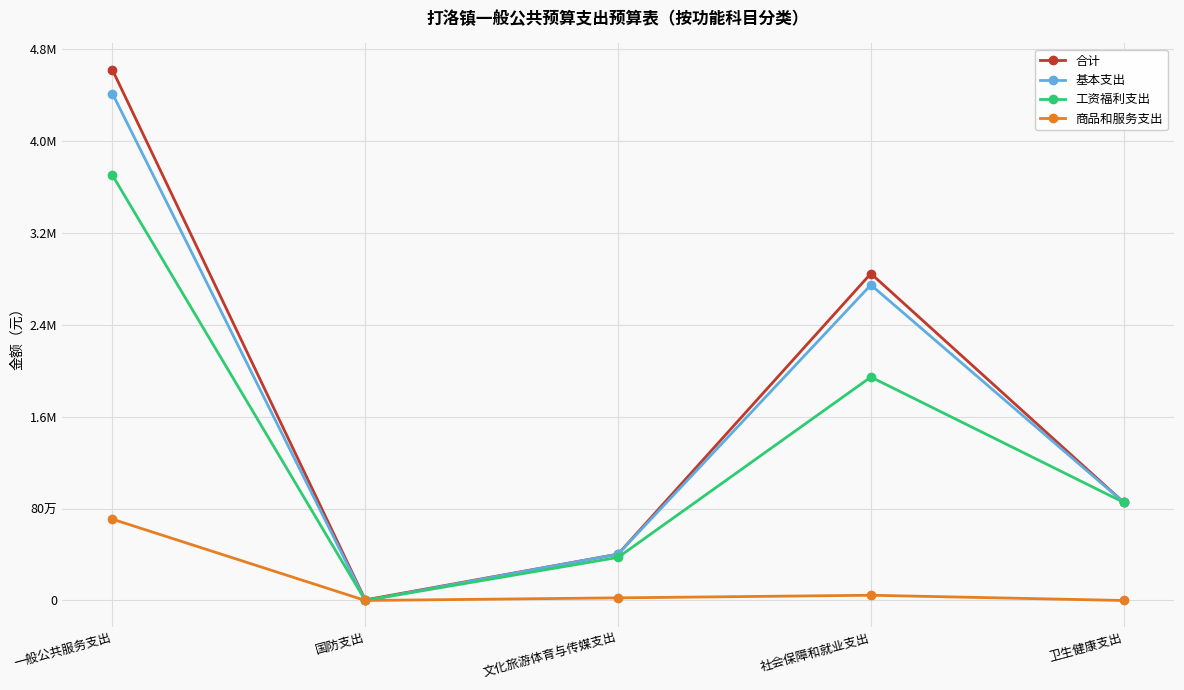

True or false: 商品和服务支出 and 基本支出 intersect in this chart.

False